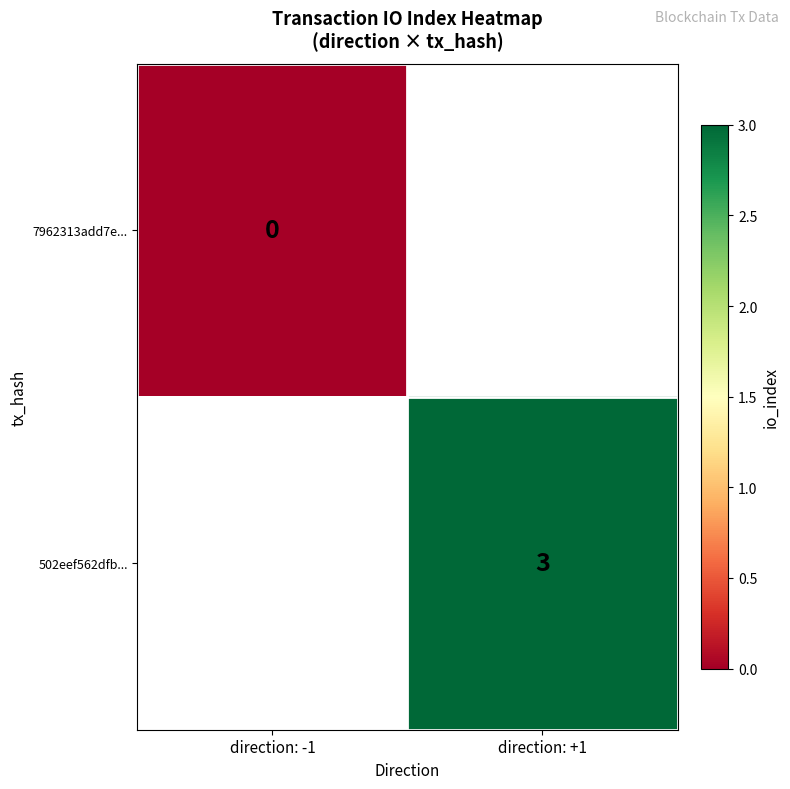

The value of 502eef562dfb... at direction: +1 is 1. True or false?

False